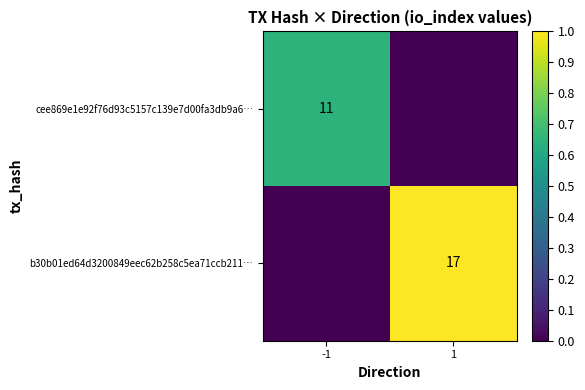

Is it true that cee869e1e92f76d93c5157c139e7d00fa3db9a6… equals 5 at -1?

False